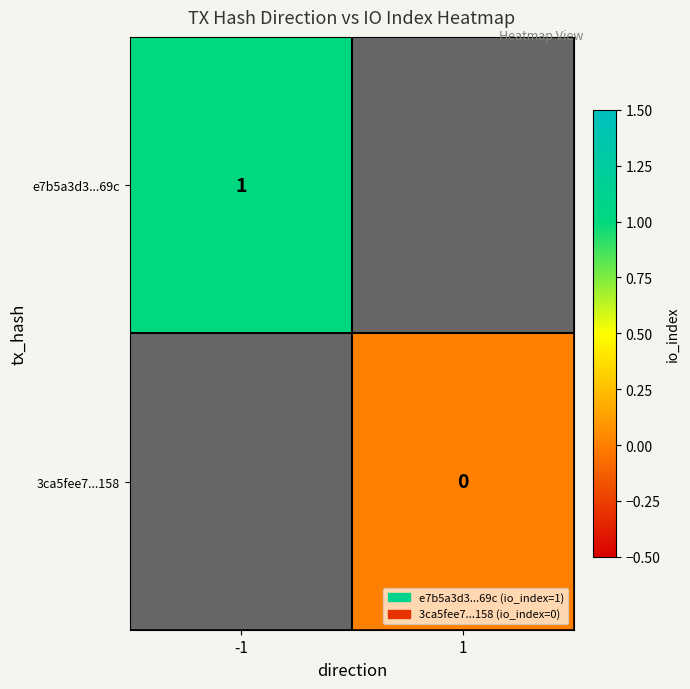

Is it true that e7b5a3d3...69c equals 1 at -1?

True